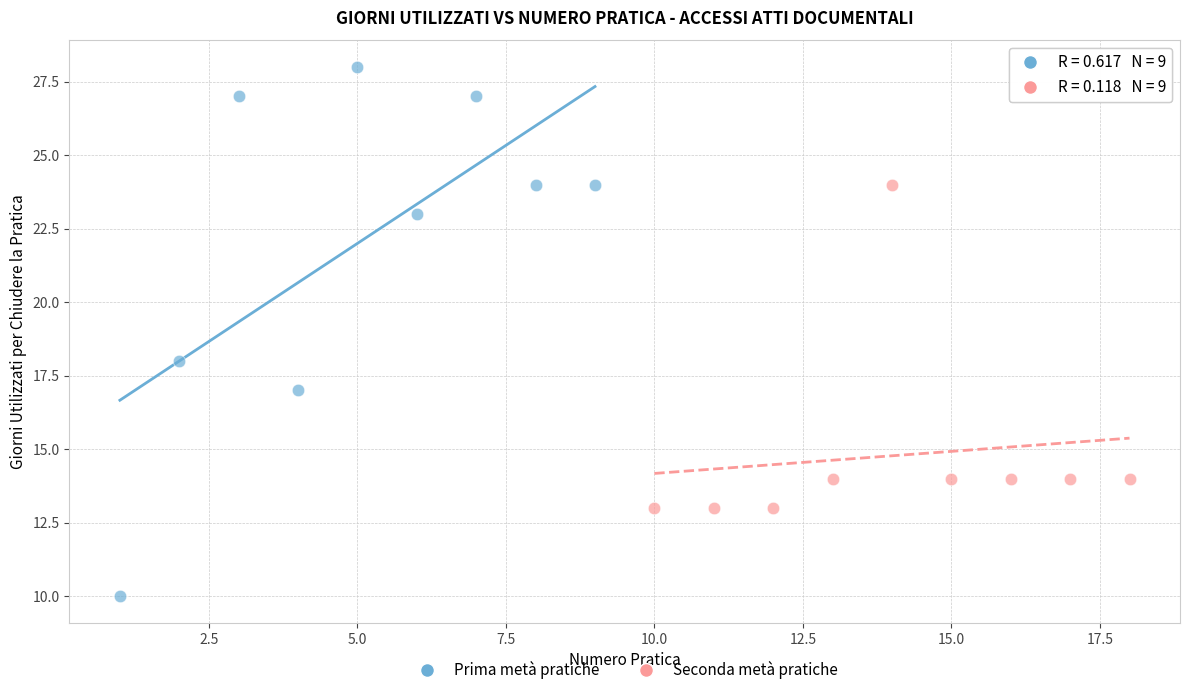

Which series has the largest Y range (max minus min)?

Prima metà pratiche